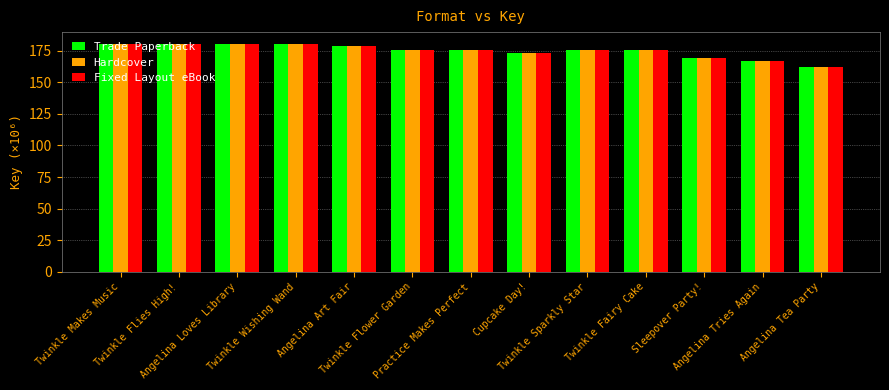

What is the sum of the Fixed Layout eBook values at Angelina Tea Party and Twinkle Fairy Cake?

337.4